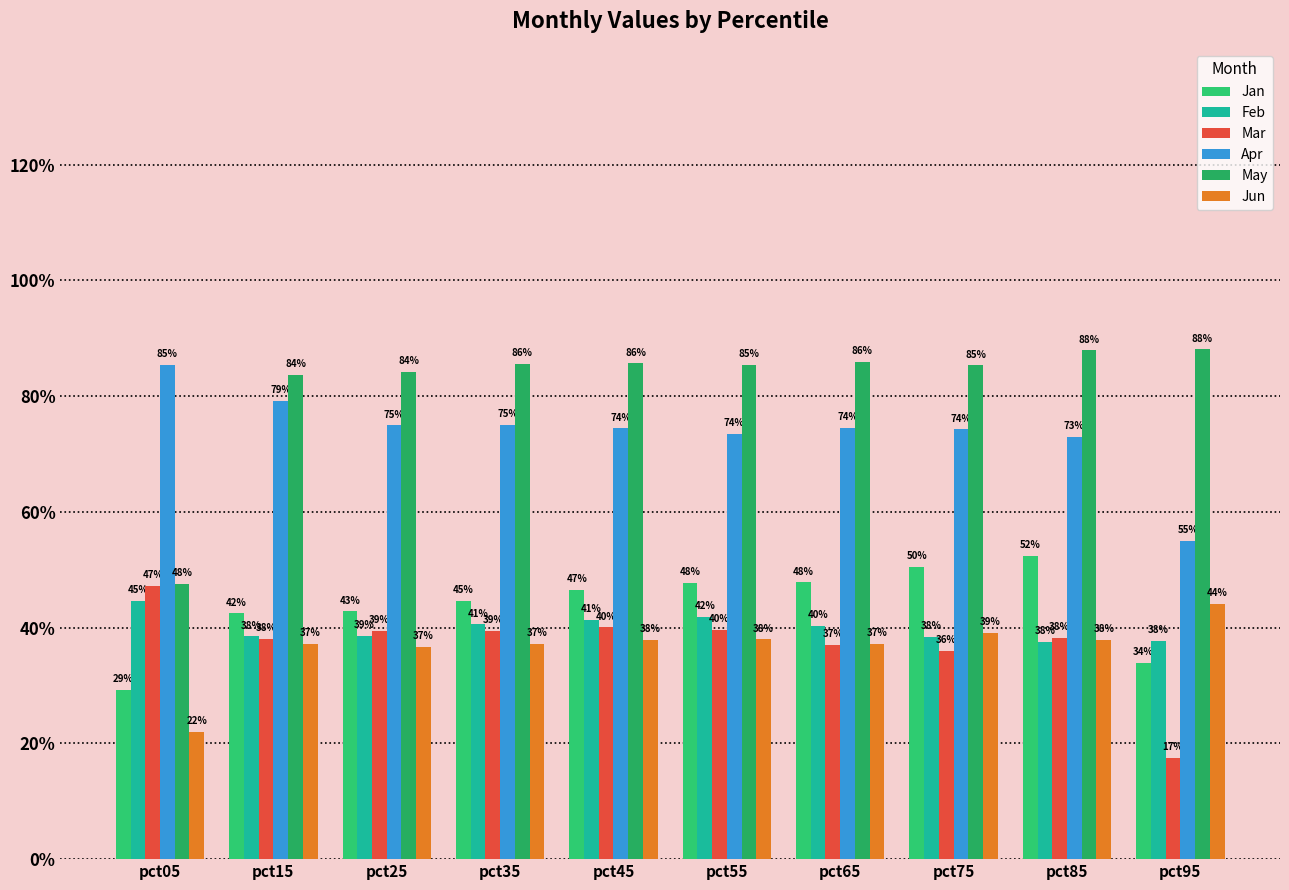

Count the number of categories in the chart.

10